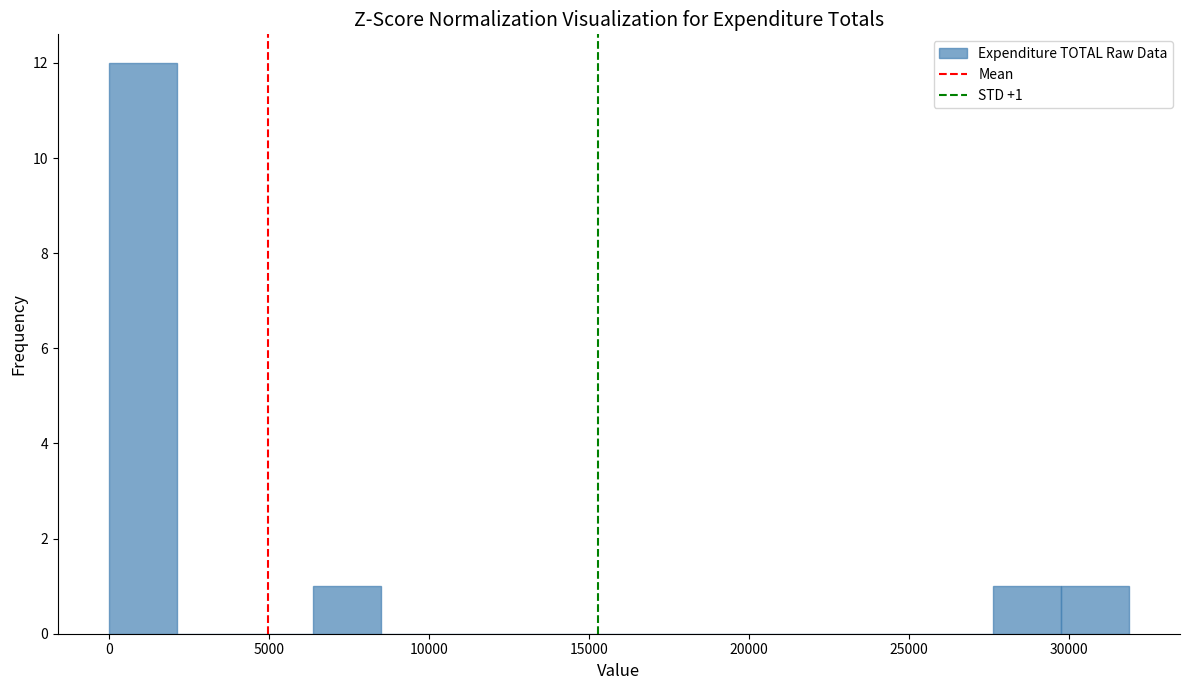

Over which range of the x-axis is the bar tallest?

0 to 2000